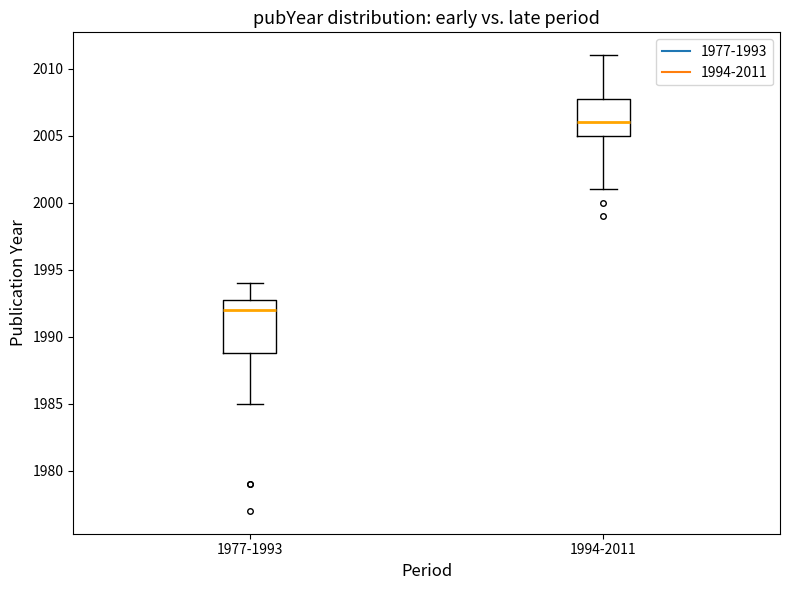

Which box has the highest median line?

1994-2011